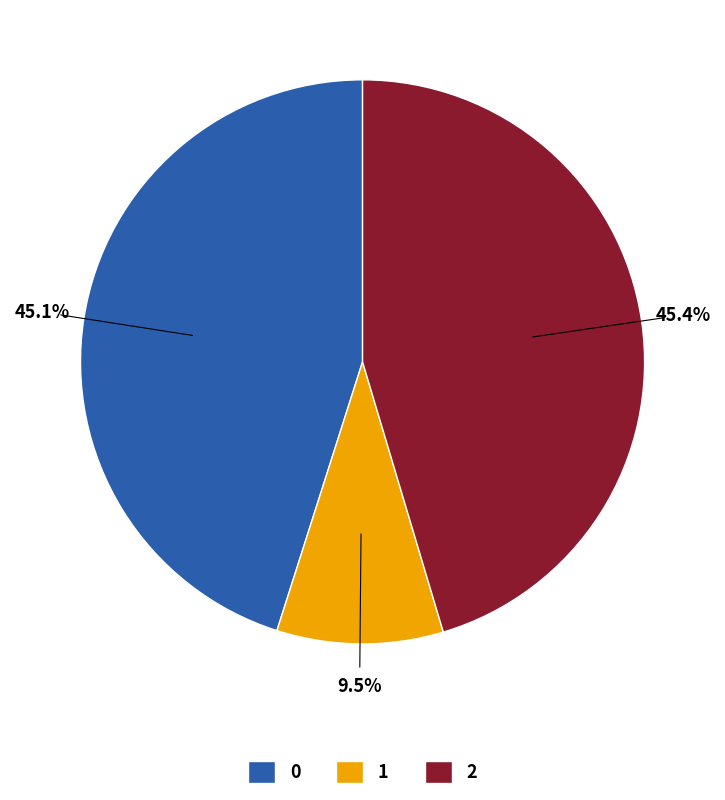

Approximately how many times larger is the value at 0 compared to 1?

4.7